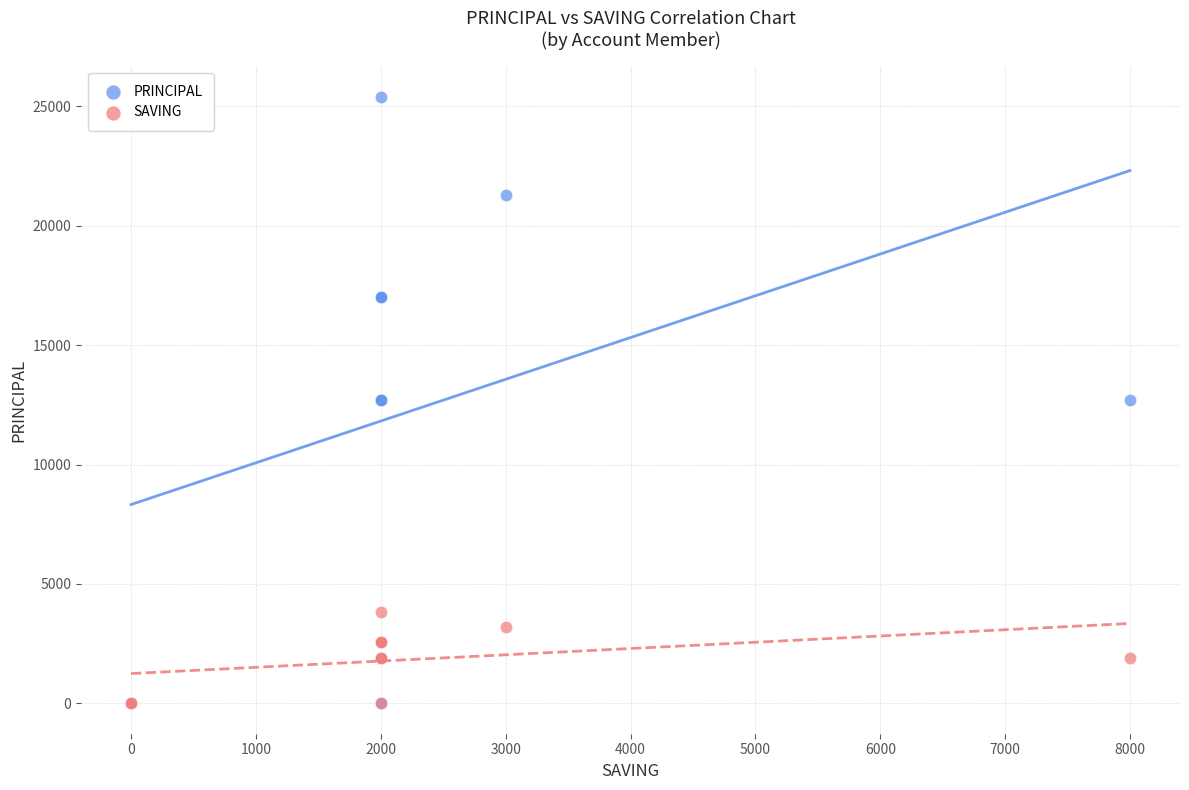

Which series has the largest Y range (max minus min)?

PRINCIPAL